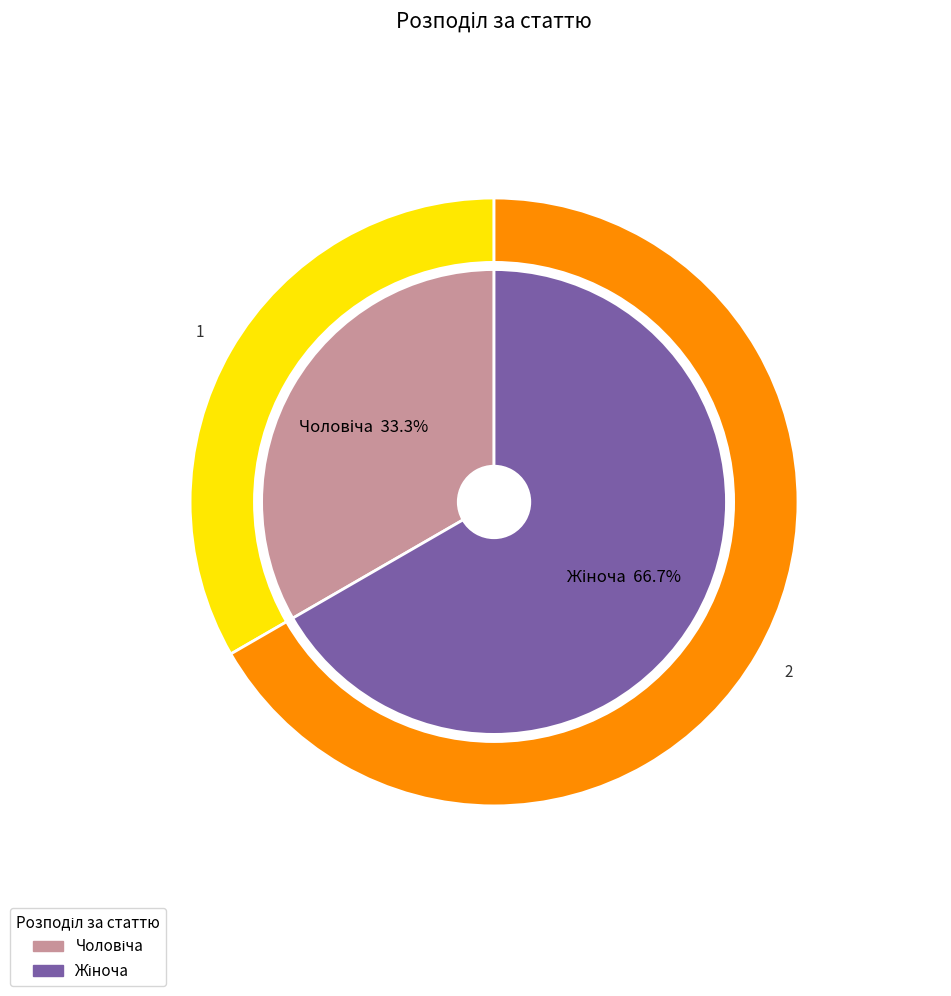

To the nearest percent, what portion does Чоловіча represent?

33%